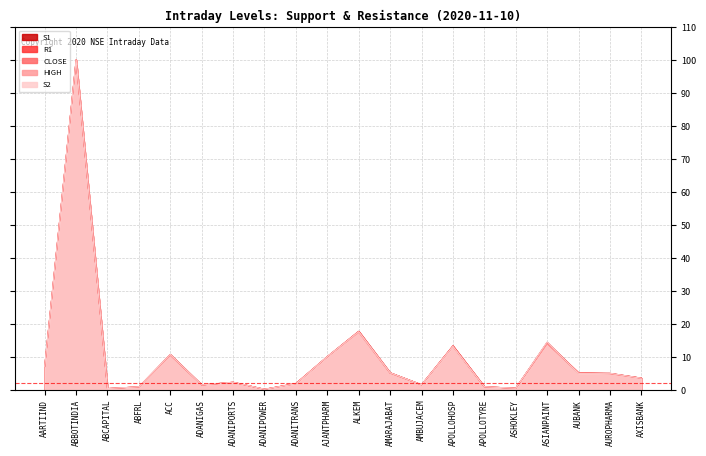

What is the average value of the S2 series?

10.2